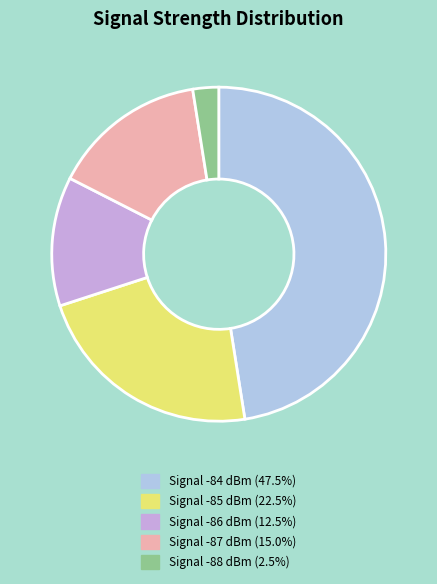

Is there a majority slice in this chart?

No